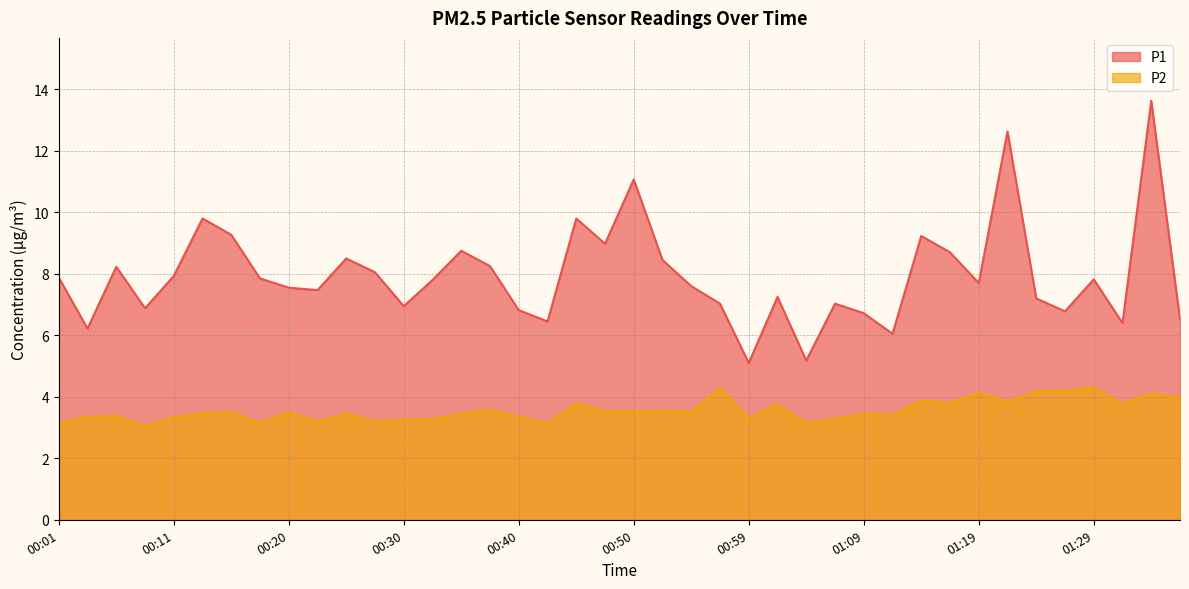

What are all the series names shown in the legend?

P1, P2